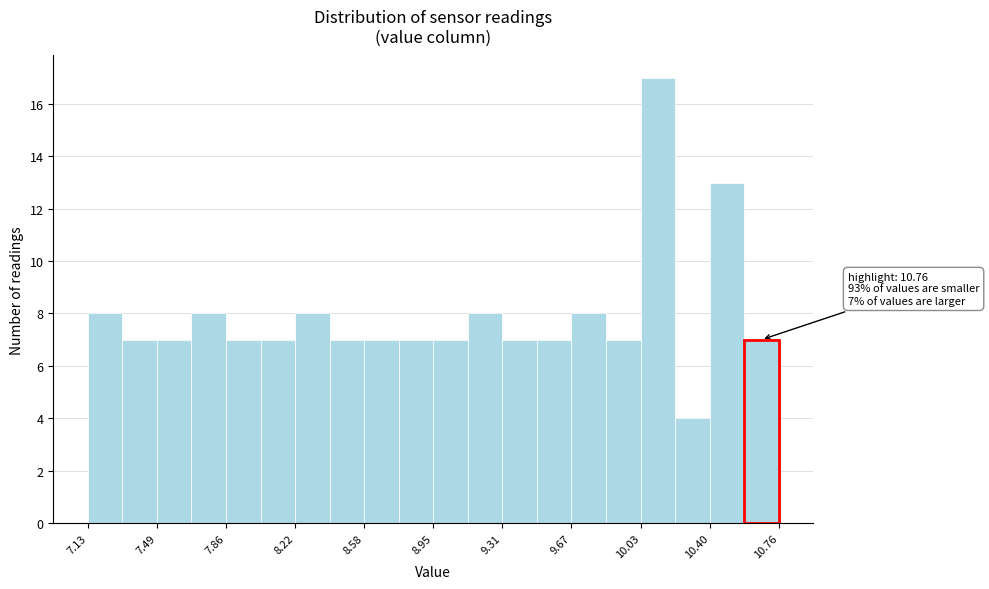

Around what value on the x-axis is the tallest bar? Give the approximate position of its centre, as read against the axis.

10.10